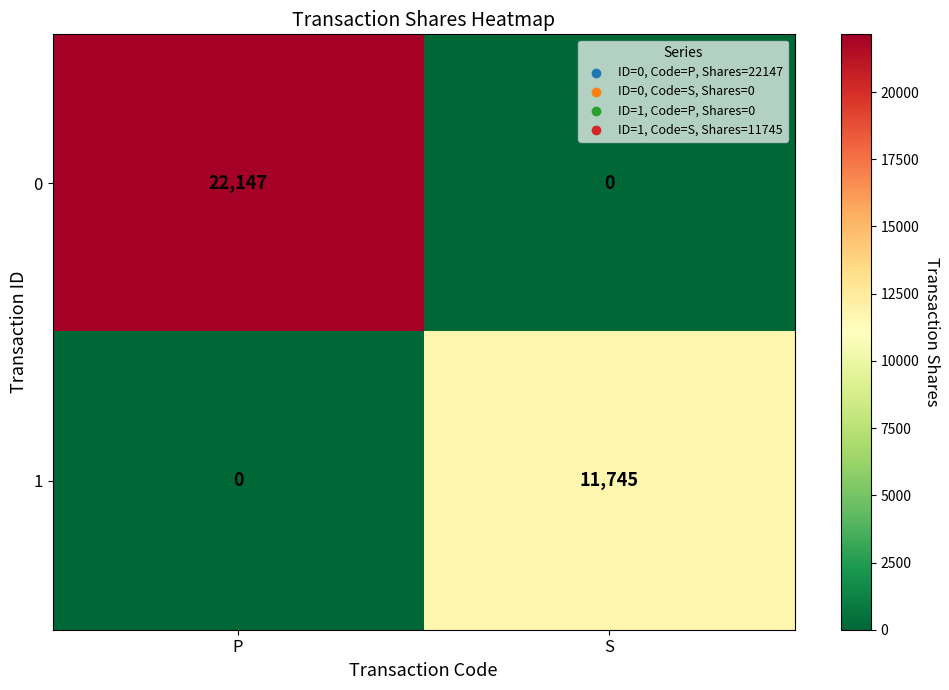

What is the difference between the 1 values at S and P?

11745